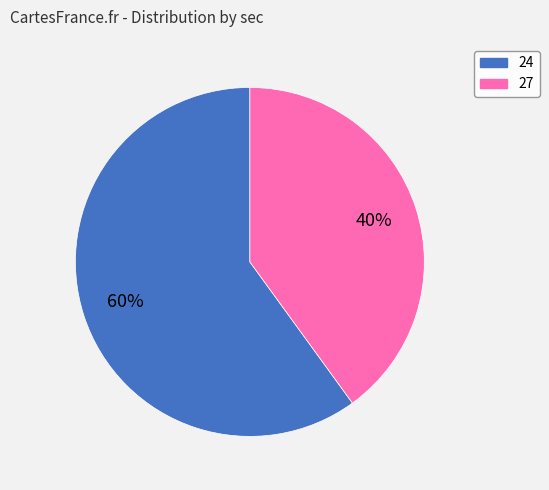

To the nearest percent, what is the difference between the largest and smallest slice percentages?

20%